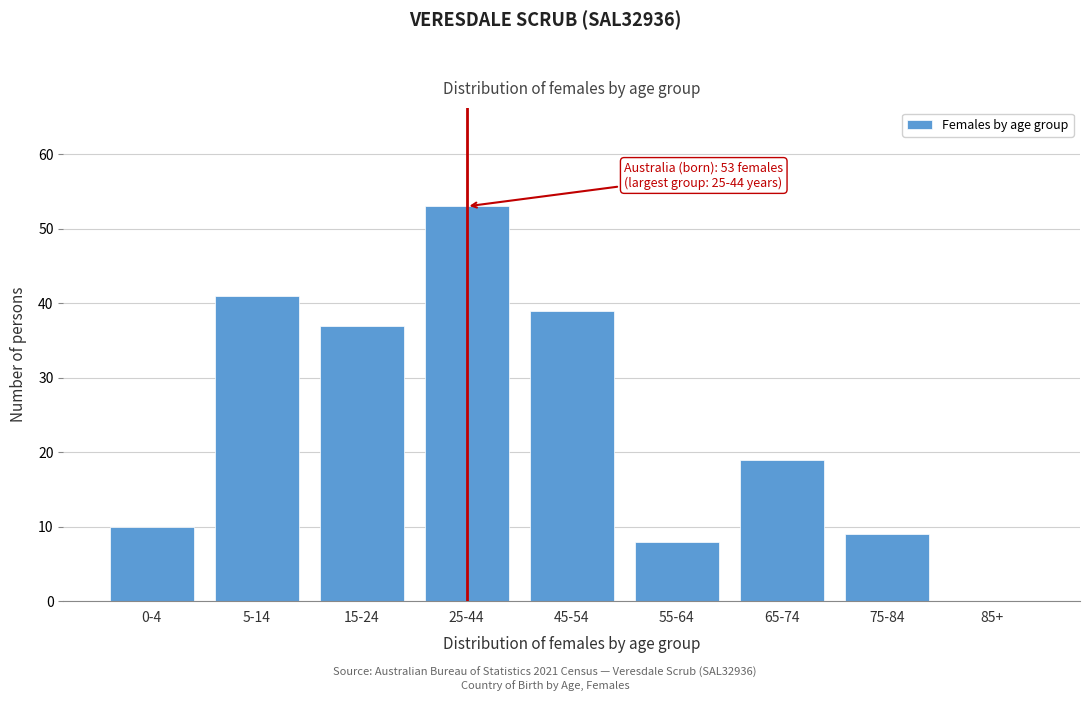

Reading left to right, what are all the values shown in this chart?

0-4=10	5-14=41	15-24=37	25-44=53	45-54=39	55-64=8	65-74=19	75-84=9	85+=0